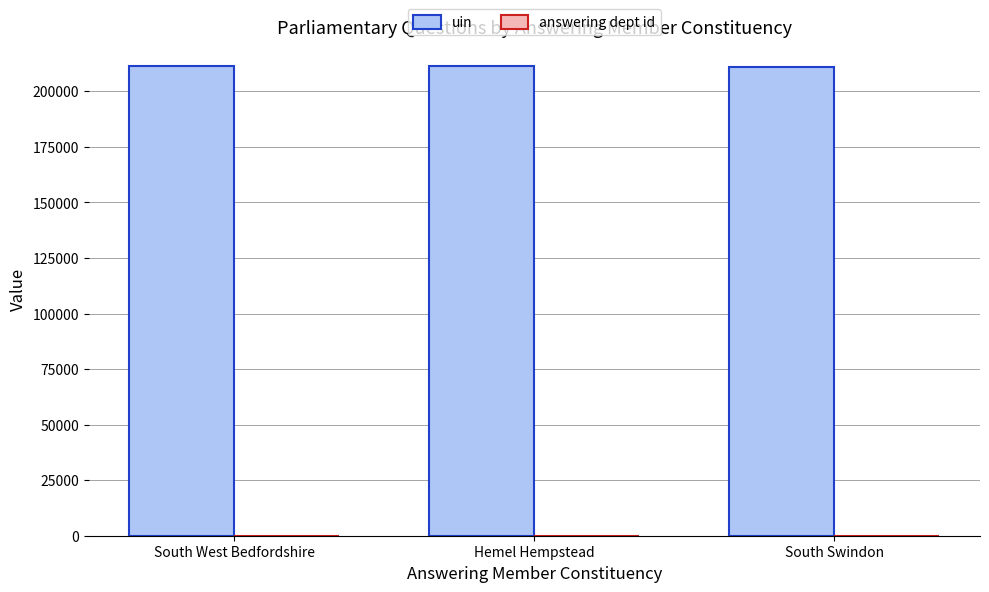

What is the sum of all uin values?

634100